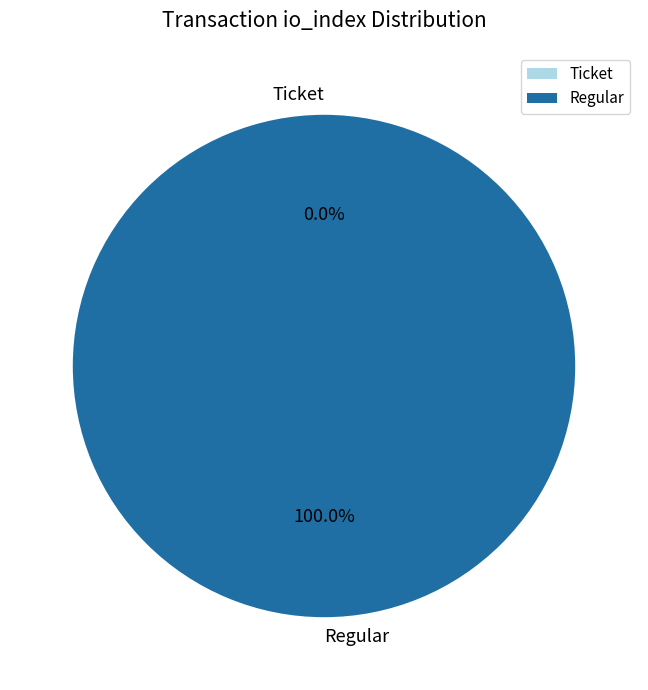

Between Ticket (io_index=0) and Regular (io_index=11), which is larger?

Regular (io_index=11)